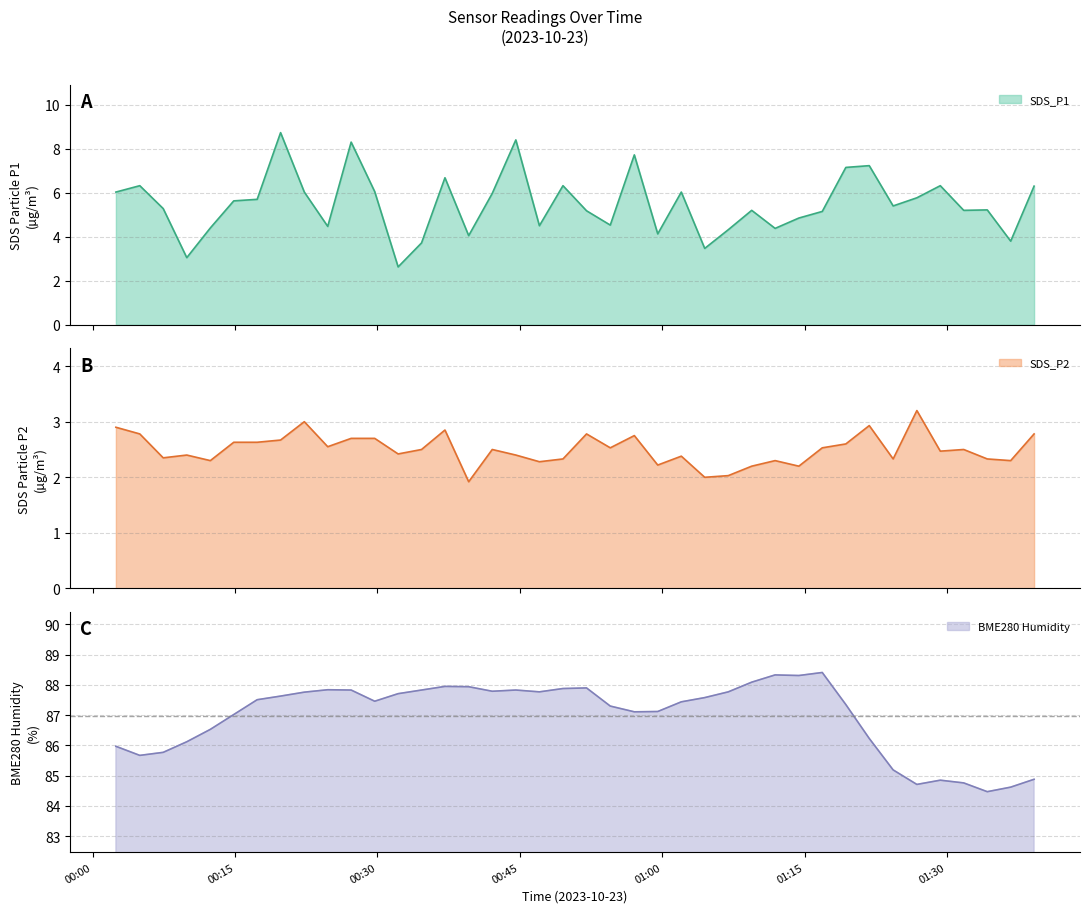

Read the SDS_P1 value at 2023/10/23 00:44:35.

8.4